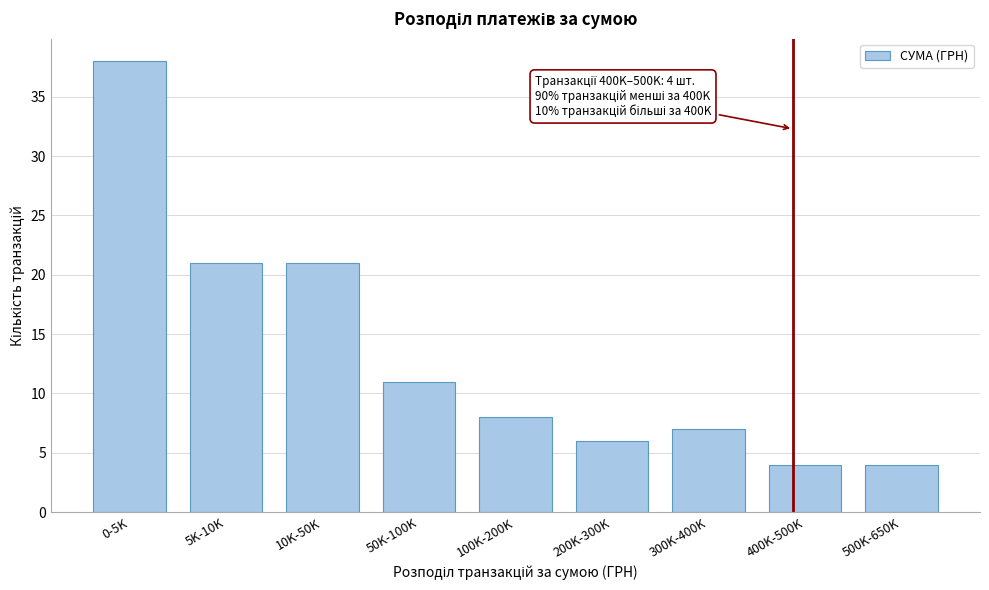

Reading left to right, extract all data points from this chart.

0-5K=38	5K-10K=21	10K-50K=21	50K-100K=11	100K-200K=8	200K-300K=6	300K-400K=7	400K-500K=4	500K-650K=4